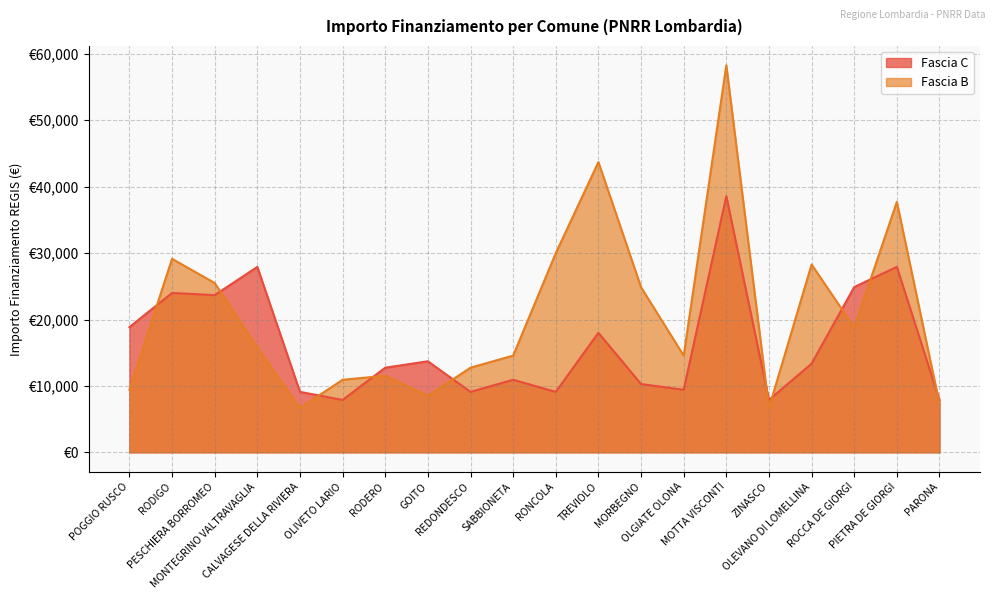

What is the greatest value displayed?

58272